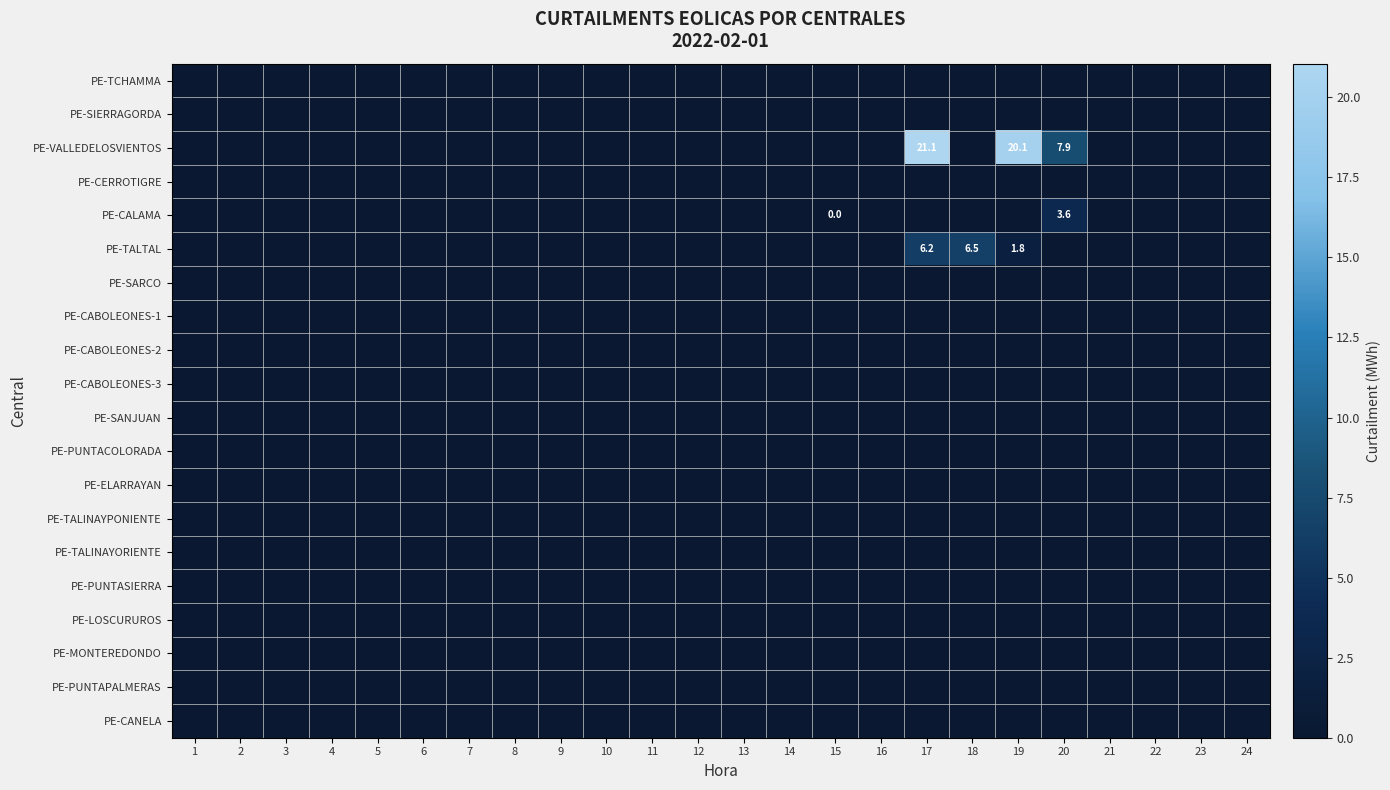

Is it true that PE-CALAMA equals 5.1 at 20?

False